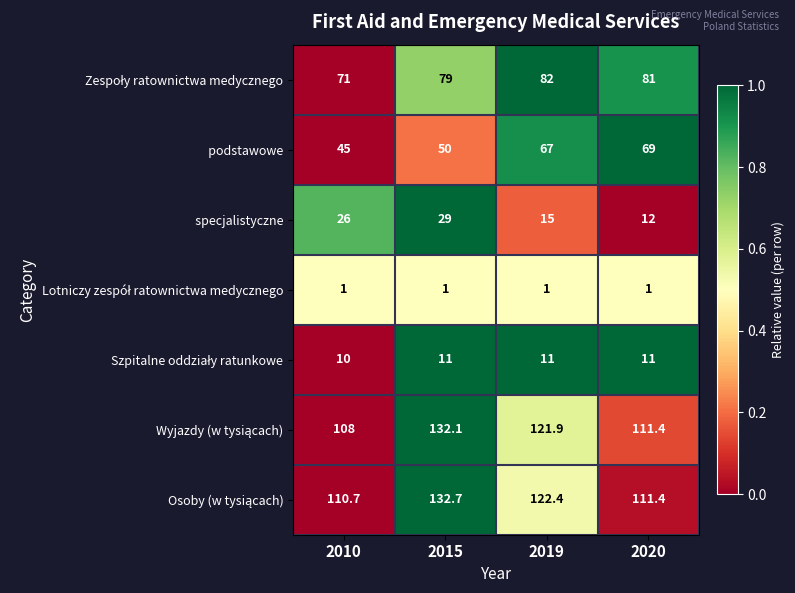

At which category is the sum across all series the highest?

2015